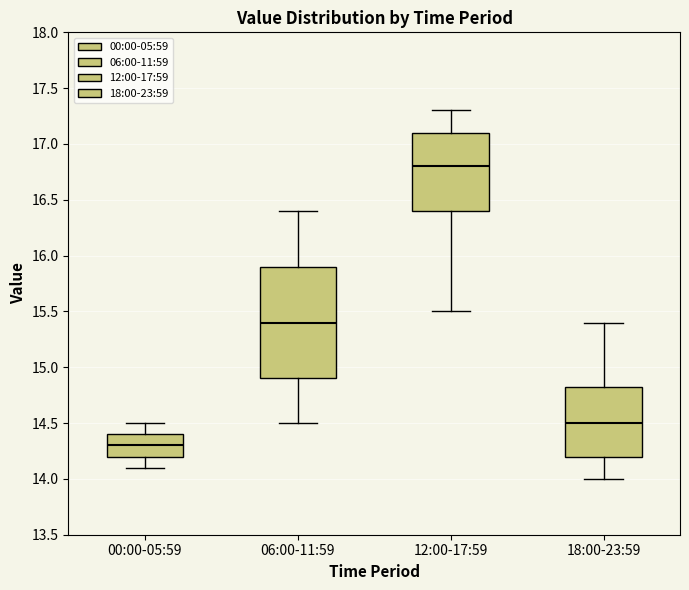

Which box's median line is the highest?

12:00-17:59